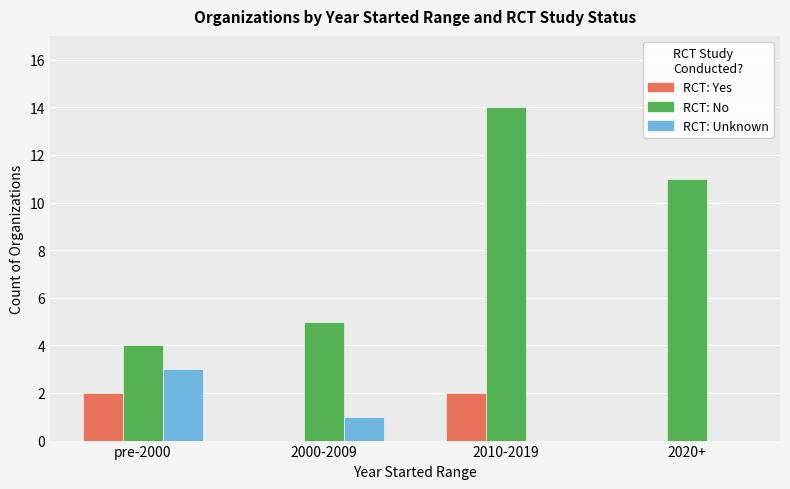

Reading left to right, extract all data points from this chart.

Yes: pre-2000=2	2000-2009=0	2010-2019=2	2020+=0
No: pre-2000=4	2000-2009=5	2010-2019=14	2020+=11
Unknown: pre-2000=3	2000-2009=1	2010-2019=0	2020+=0